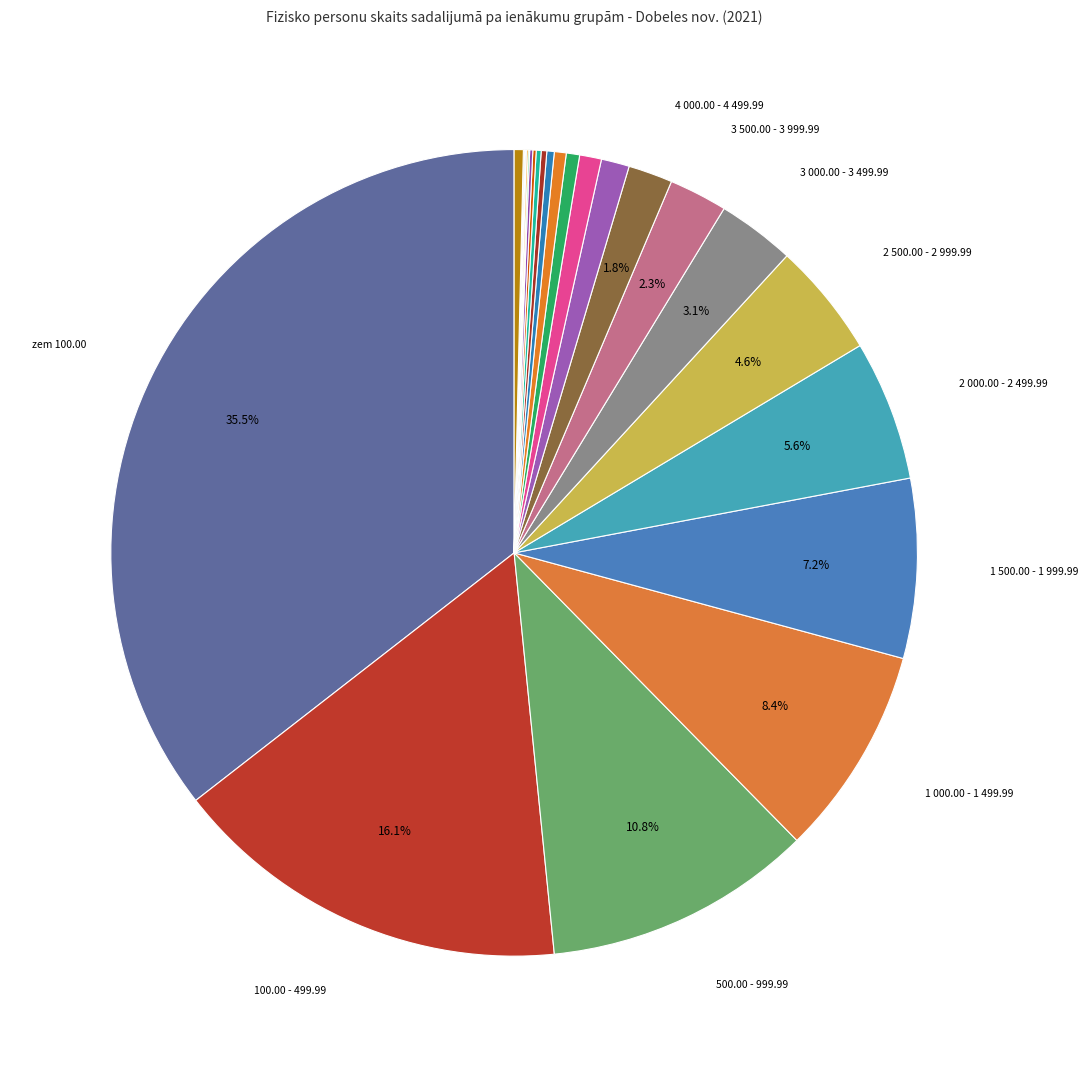

Is there a majority slice in this chart?

No